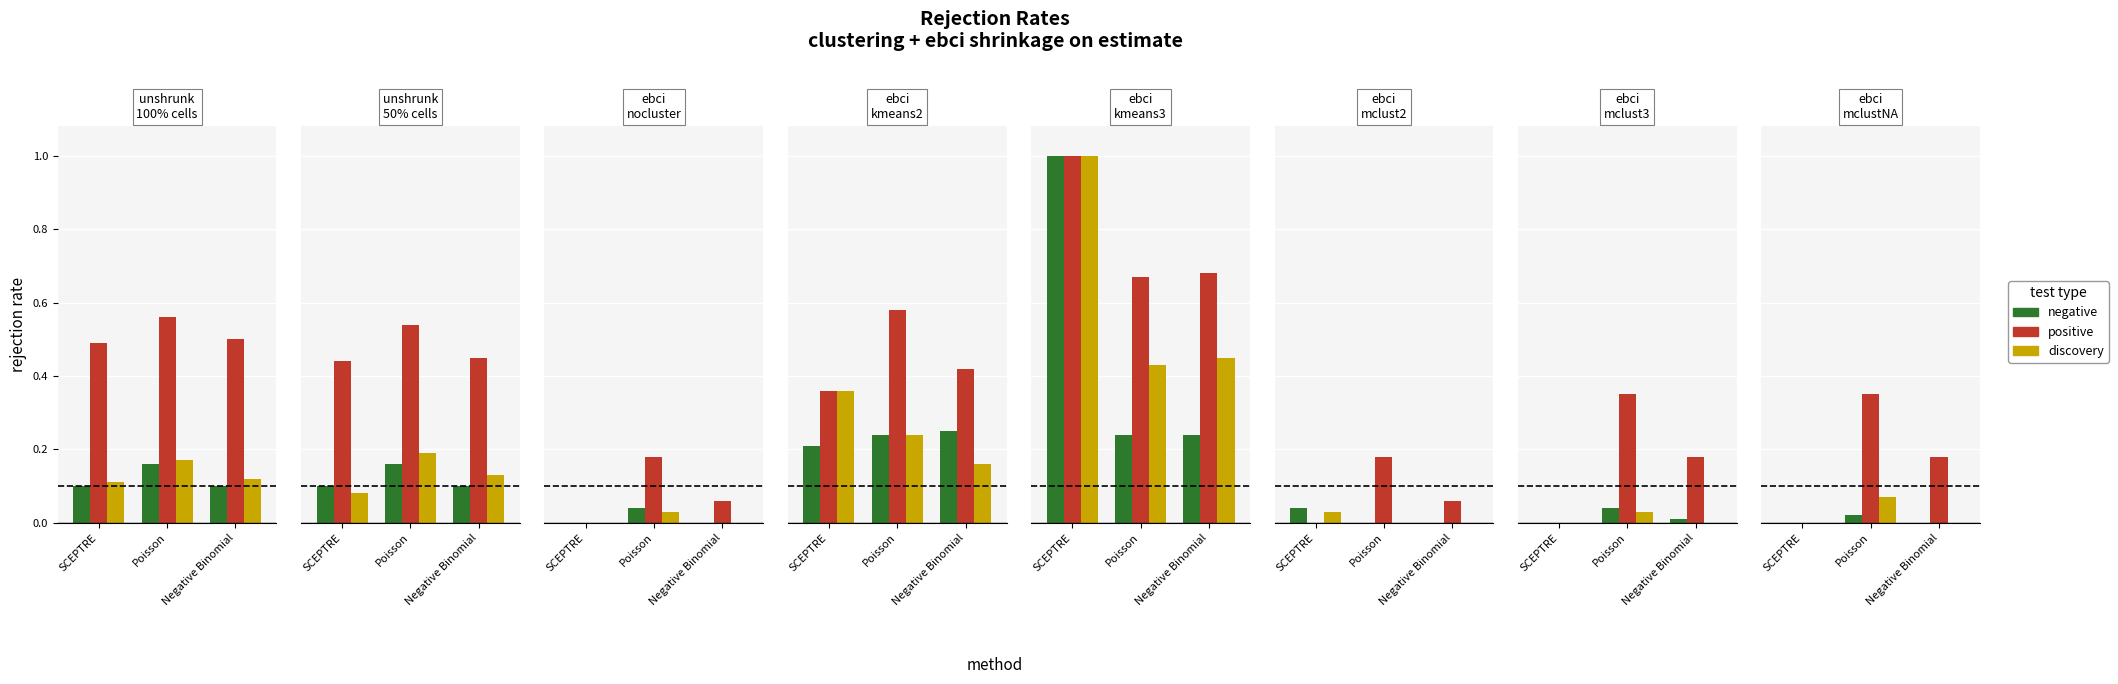

Which category has the highest value across all series?

Poisson